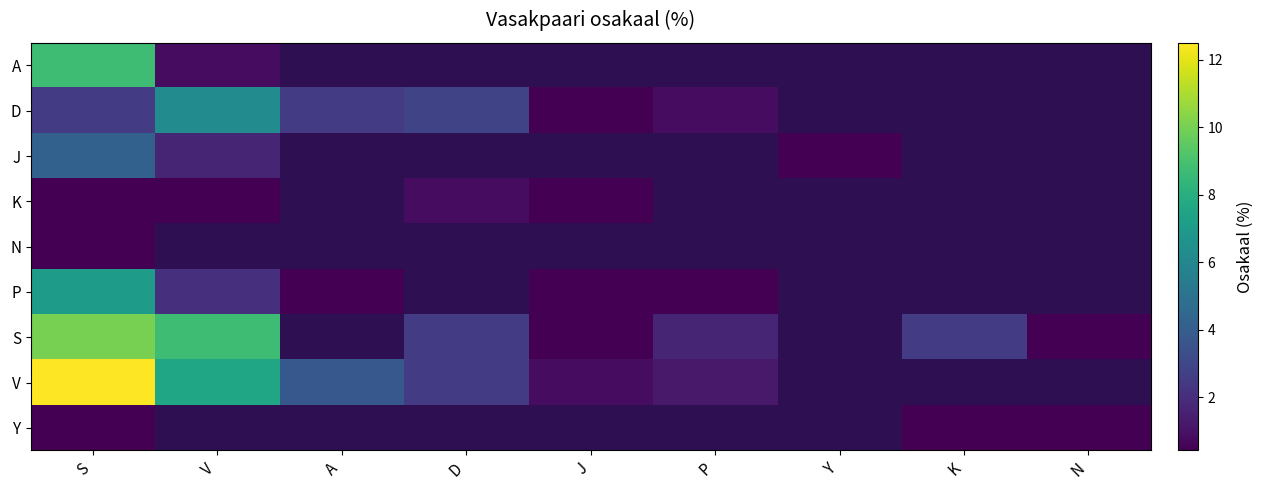

Which has a higher value, K or P?

P